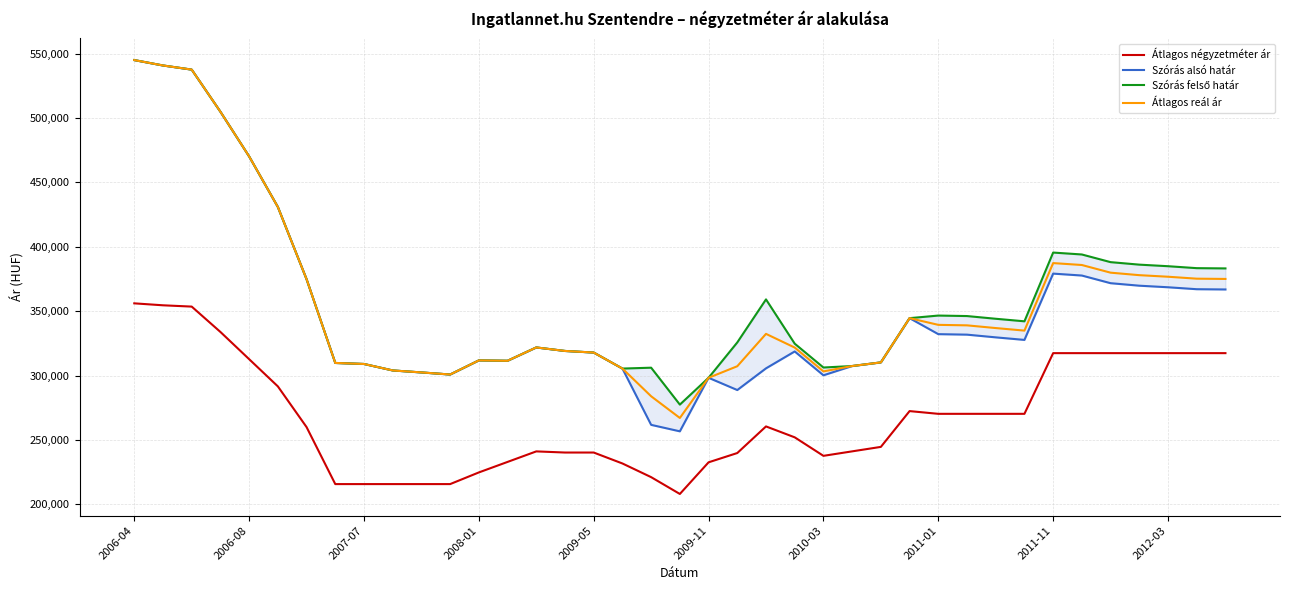

Reading right to left, transcribe all the data shown in this chart.

Átlagos négyzetméter ár: 317388	317388	317388	317388	317388	317388	317388	270256	270256	270256	270256	272377	244581	241105	237629	251999	260475	239808	232599	208018	221080	231696	240196	240196	241083	232913	224743	215686	215686	215686	215686	215686	259952	291571	312706	333842	353535	354545	356060
Szórás alsó határ: 366842	367042	368552	369769	371711	377660	379149	327667	329648	331749	332134	344559	310195	307372	300176	318697	305575	288732	298247	256661	261691	305408	317843	319084	321808	311466	311752	300791	302411	303952	308971	309773	374809	430929	470175	504870	537592	540800	544990
Szórás felső határ: 383194	383394	384904	386121	388063	394012	395501	342107	344088	346189	346574	344559	310195	307372	306230	324751	359131	325716	298247	277415	306085	305408	317843	319084	321808	311466	311752	300791	302411	303952	308971	309773	374809	430929	470175	504870	537592	540800	544990
Átlagos reál ár: 375018	375218	376728	377945	379887	385836	387325	334887	336868	338969	339354	344559	310195	307372	303203	321724	332353	307224	298247	267038	283888	305408	317843	319084	321808	311466	311752	300791	302411	303952	308971	309773	374809	430929	470175	504870	537592	540800	544990